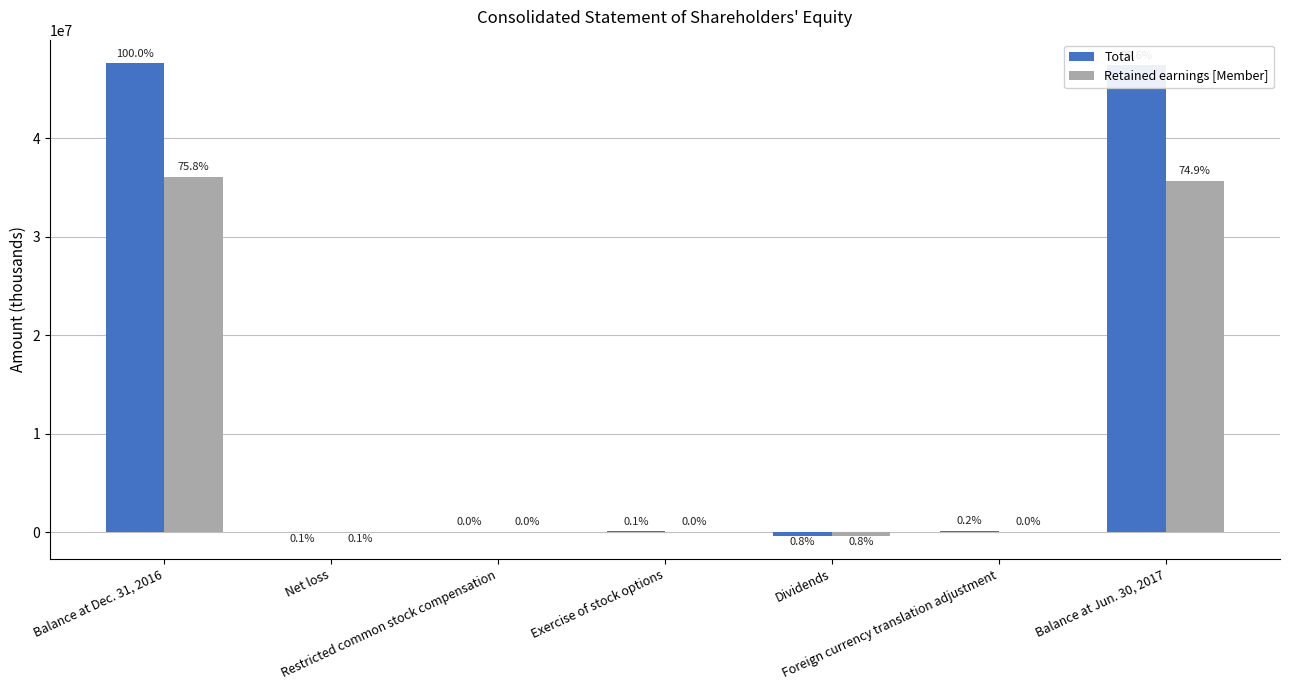

What are all the series names shown in the legend?

Total, Retained earnings [Member]